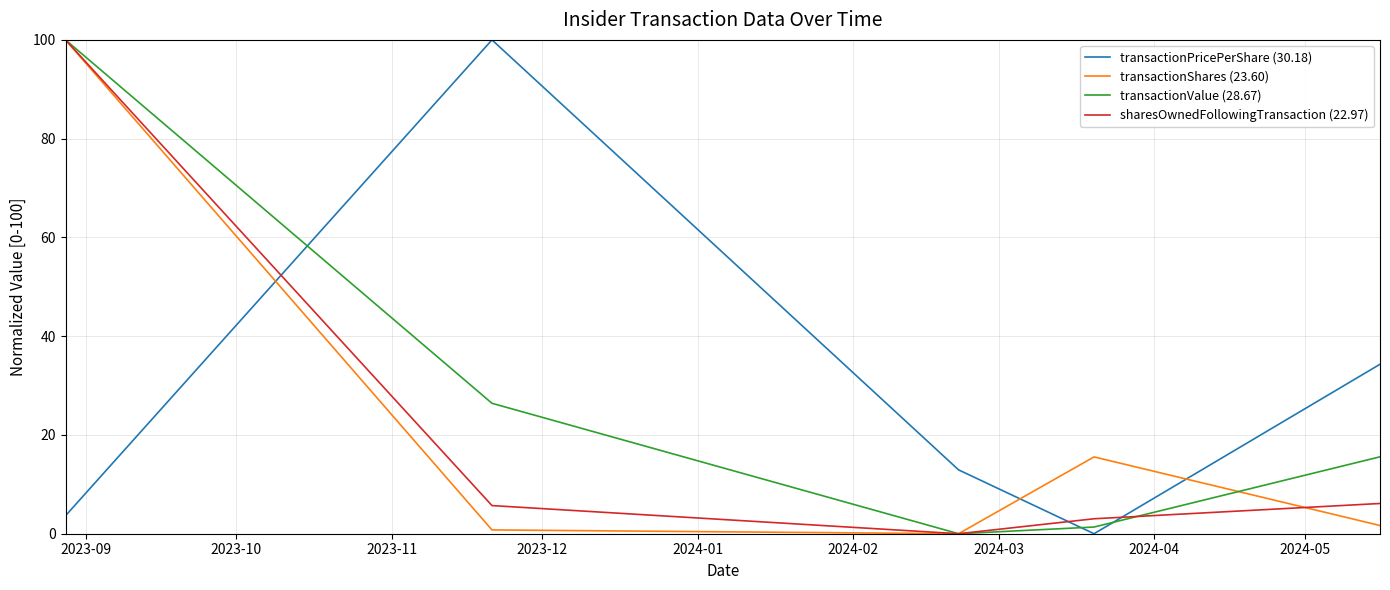

True or false: transactionShares (23.60) and transactionPricePerShare (30.18) cross at least once.

True